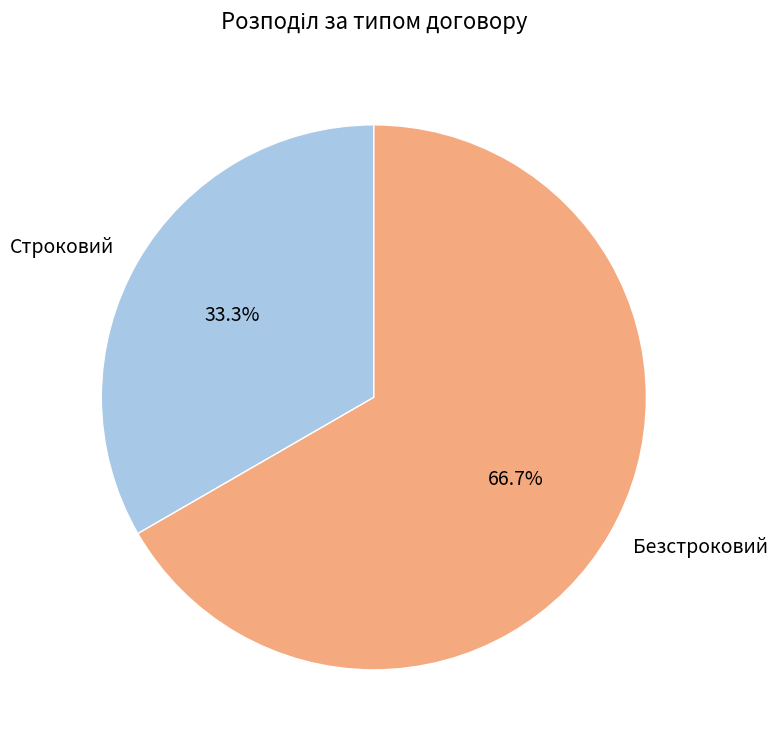

How much of the chart is everything except Строковий?

66.7%